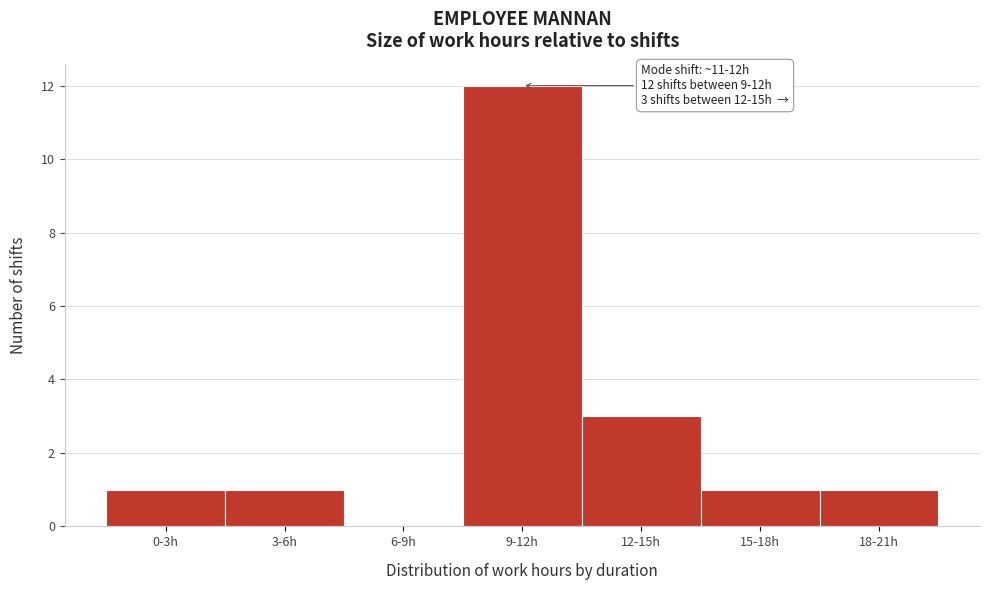

Which has a higher value, 12-15h or 18-21h?

12-15h